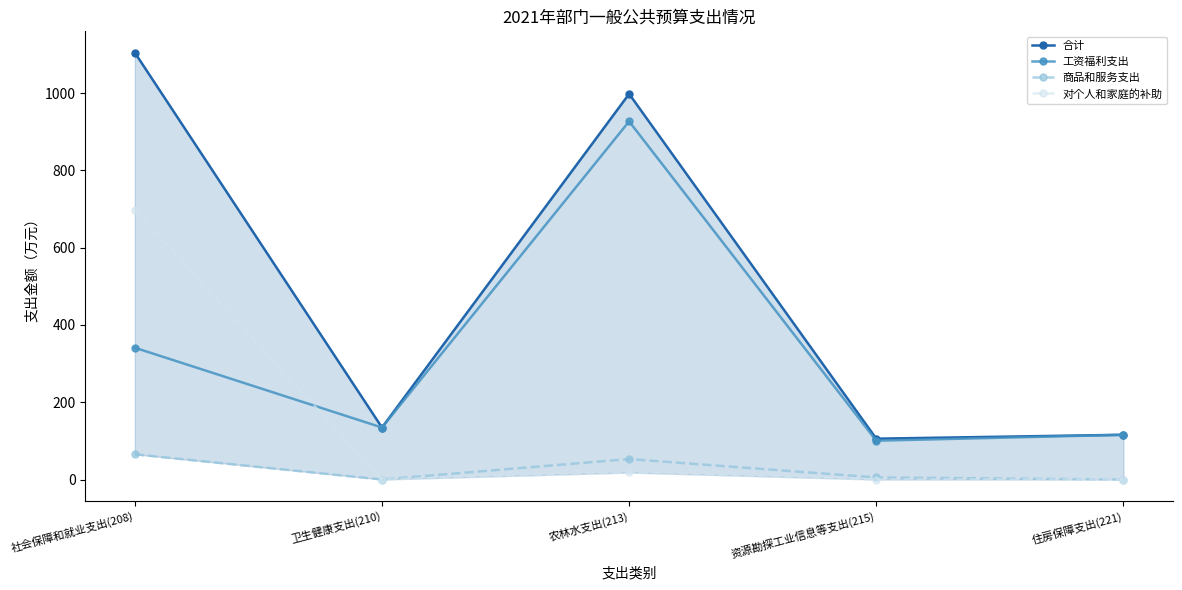

At 社会保障和就业支出(208), list the series in order from smallest to largest.

商品和服务支出, 工资福利支出, 对个人和家庭的补助, 合计